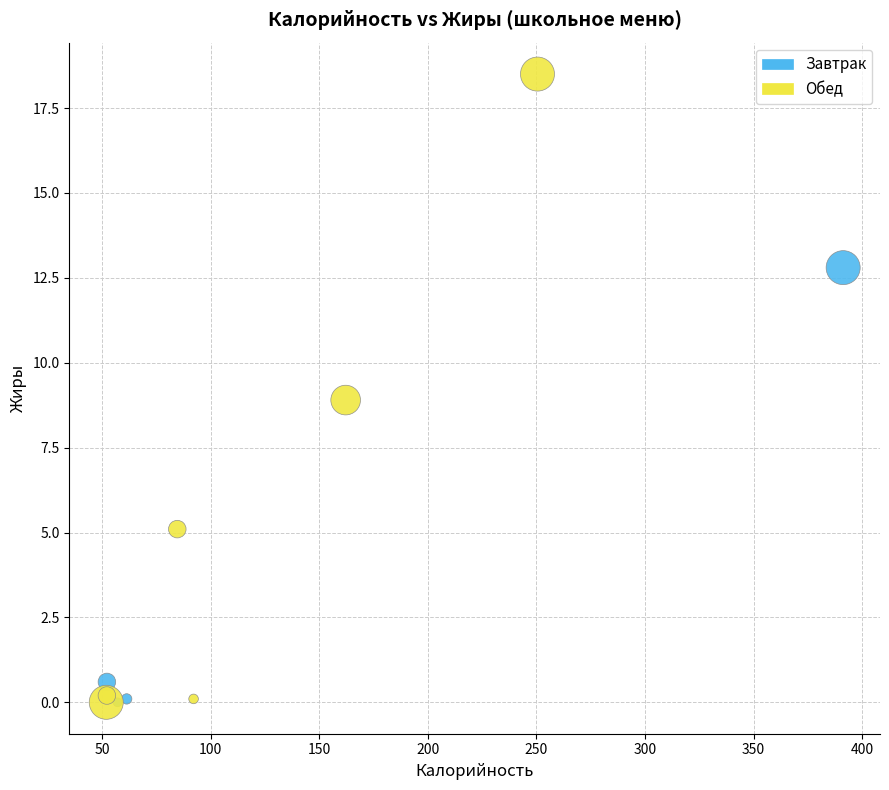

Which series contains the highest Y value?

Обед